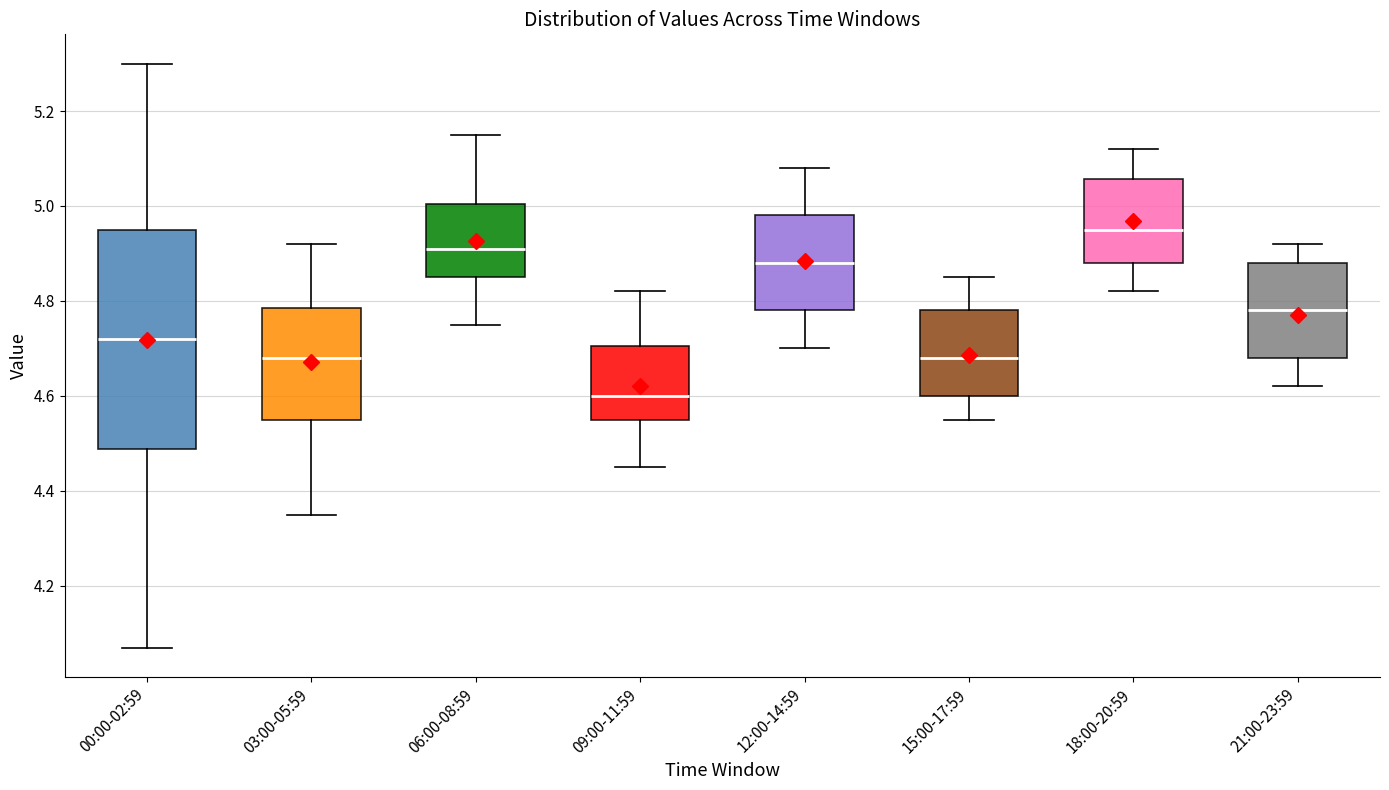

Which box is the tallest, from its lower edge to its upper edge?

00:00-02:59